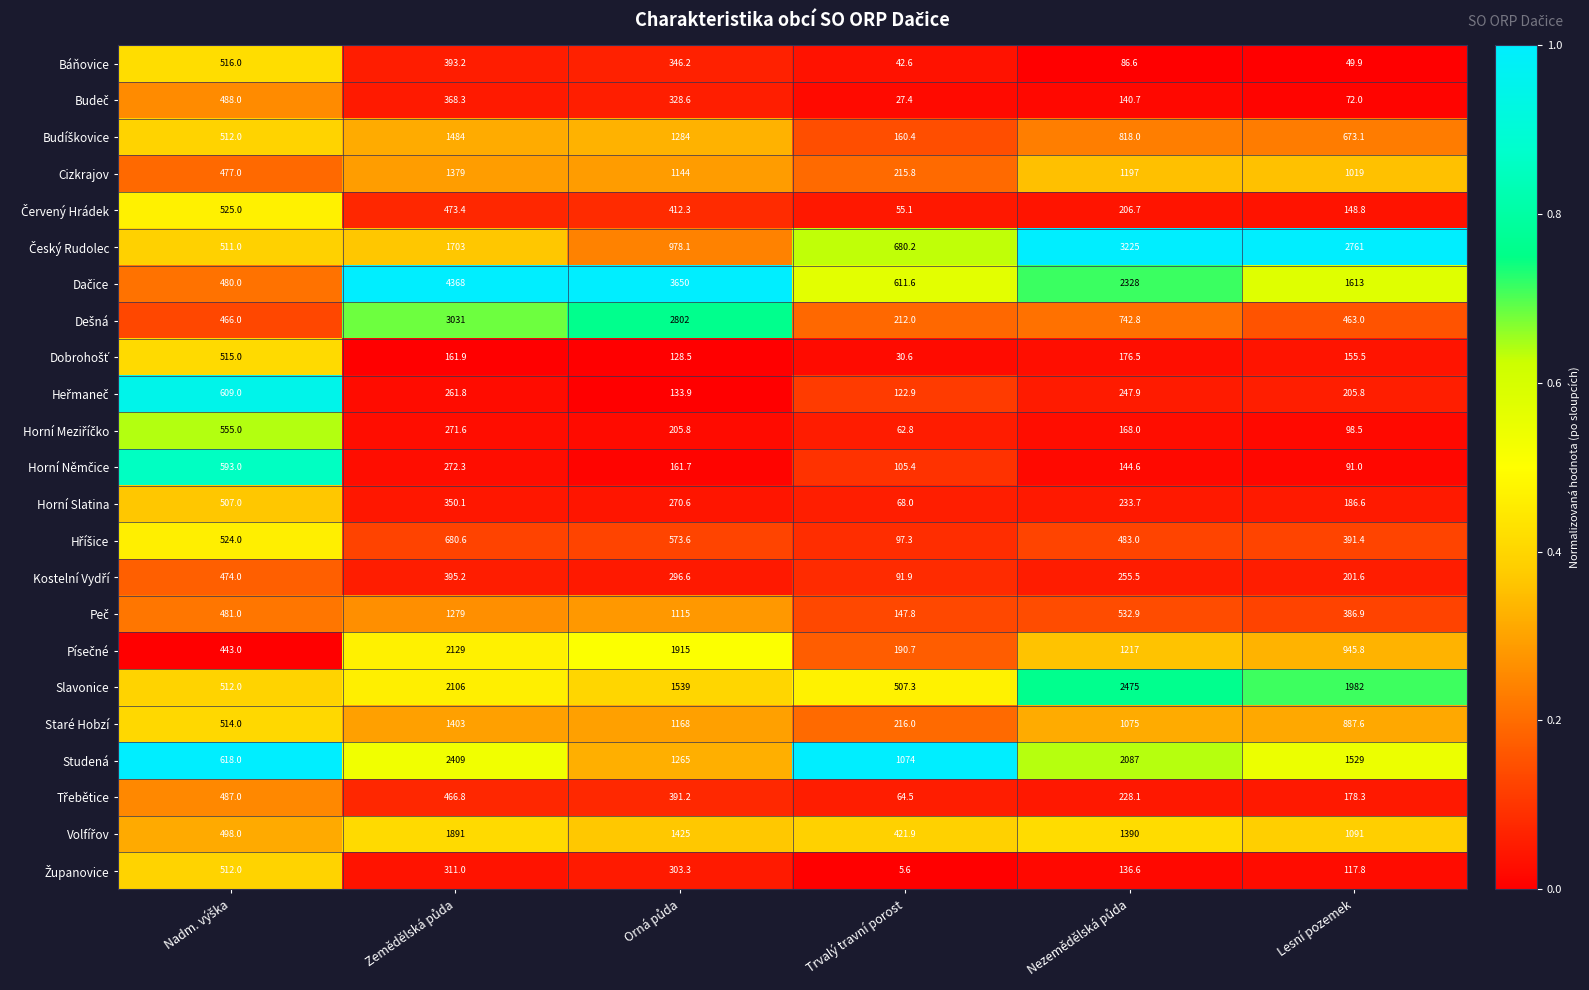

What is the difference between the highest and lowest values at Lesní pozemek?

2711.1